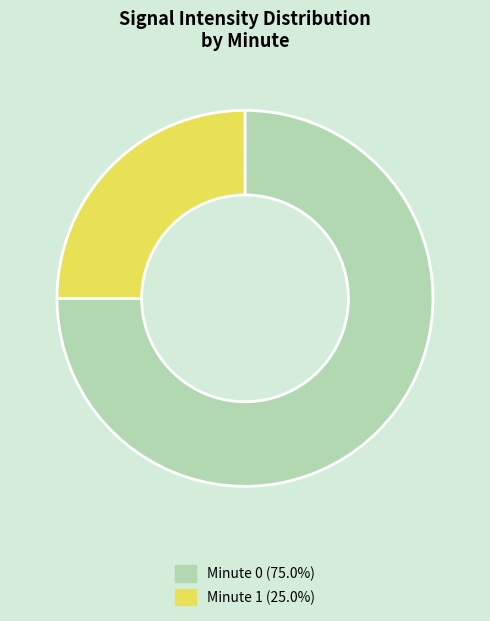

Does Minute 1 (25.0%) represent more than half of the total?

No